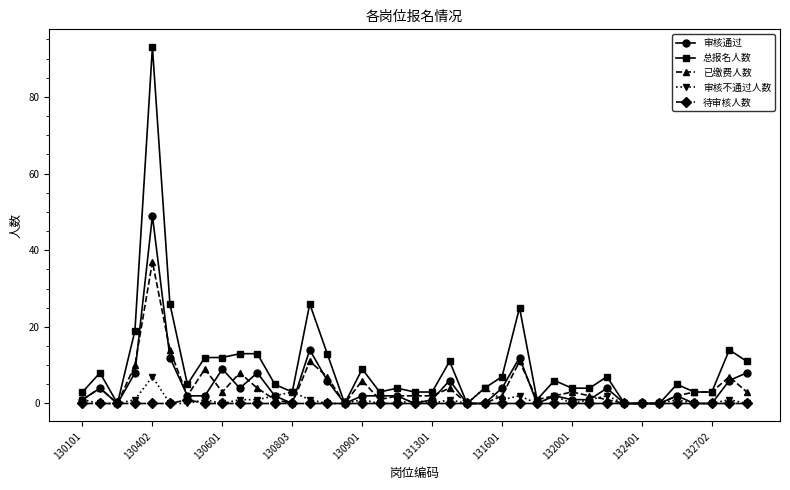

True or false: 审核通过 has more than 0 points higher than both neighbors.

True